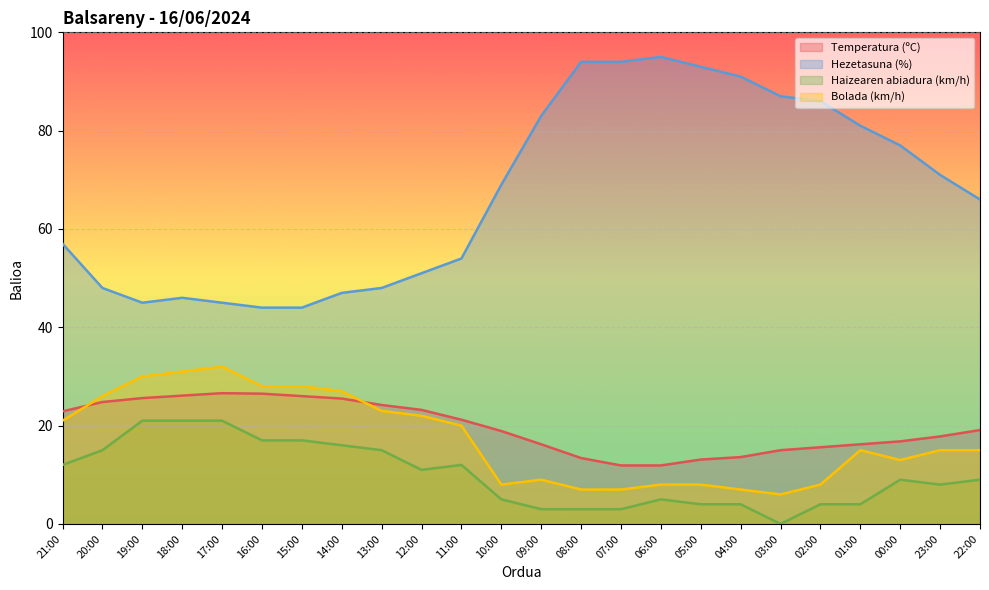

How many lines are shown in the chart?

4